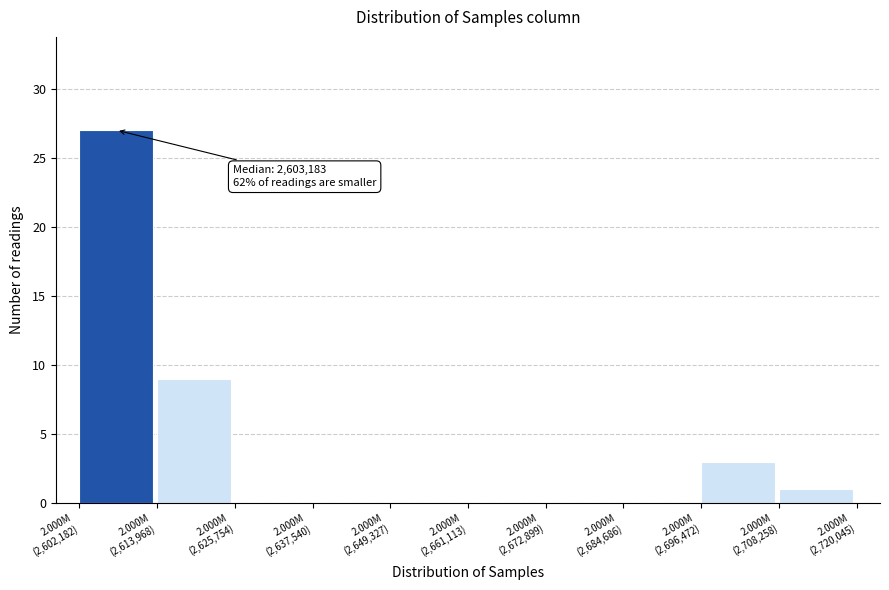

What is the greatest value displayed?

27